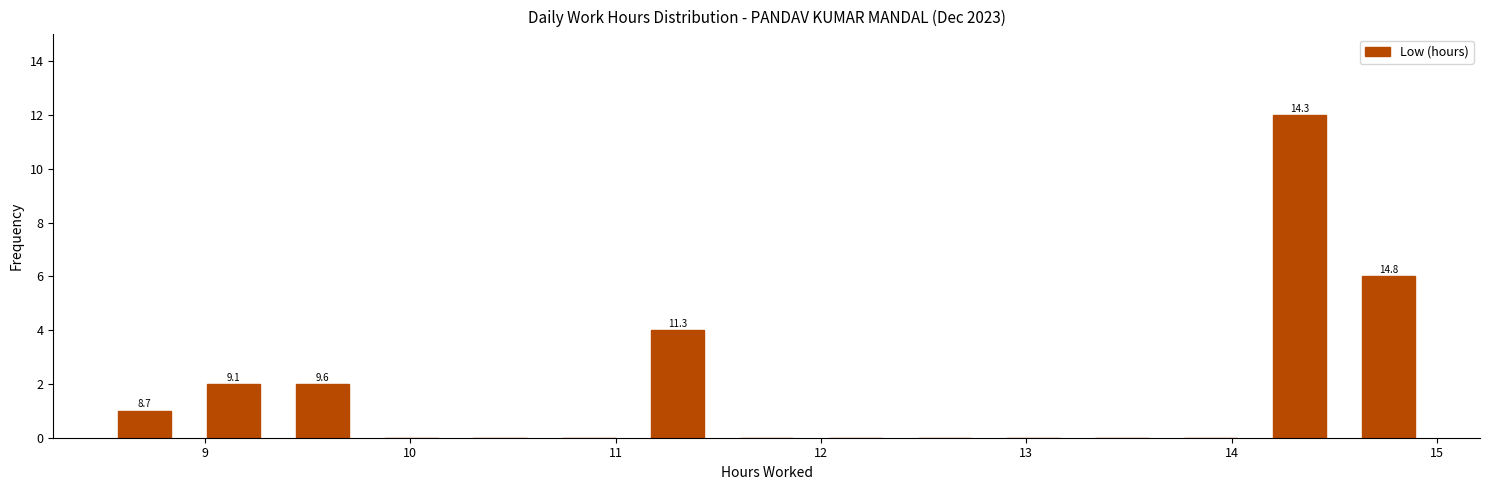

Over which range of the x-axis is the bar tallest?

14.1 to 14.5